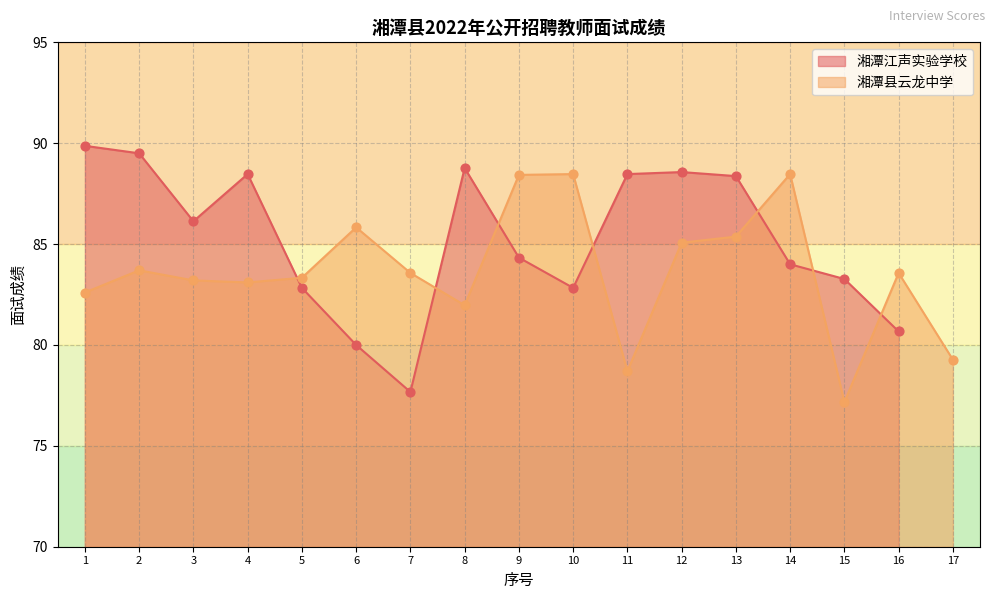

What is the minimum value for 湘潭县云龙中学?

77.2